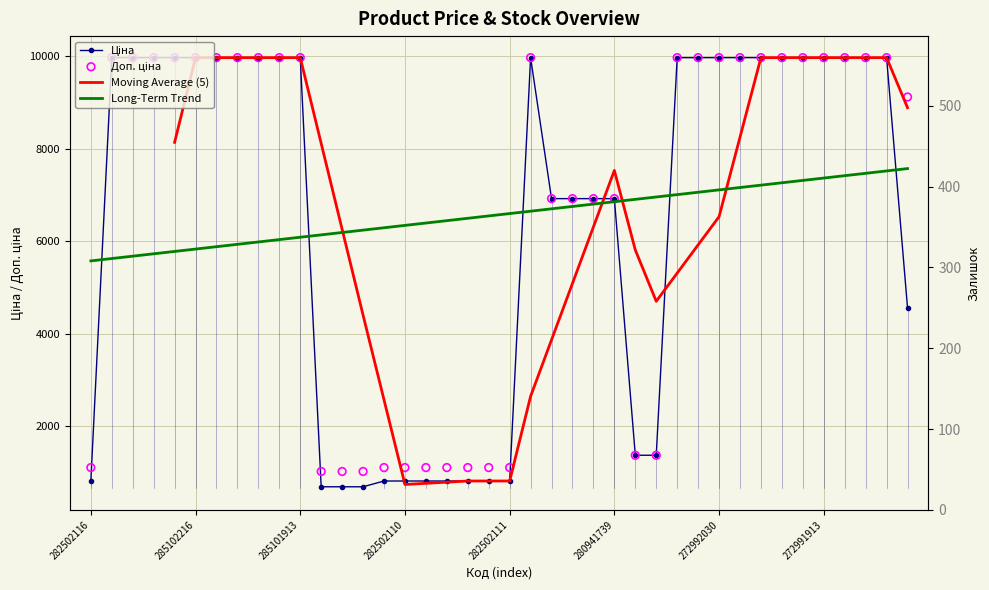

At how many categories does at least one series exceed 4067?

27